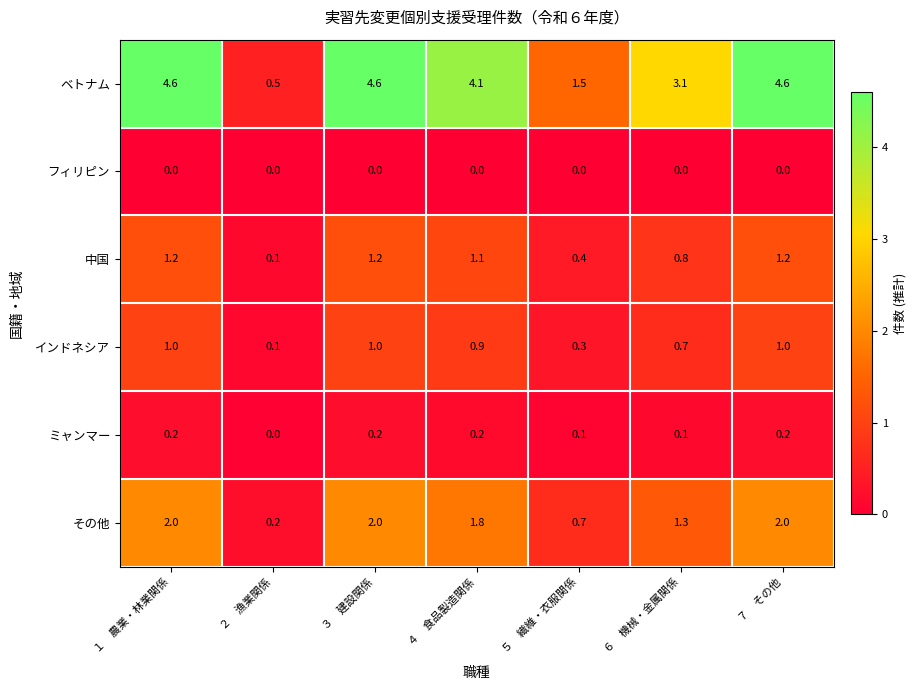

What is the difference between the highest and lowest values at ６　機械・金属関係?

3.1